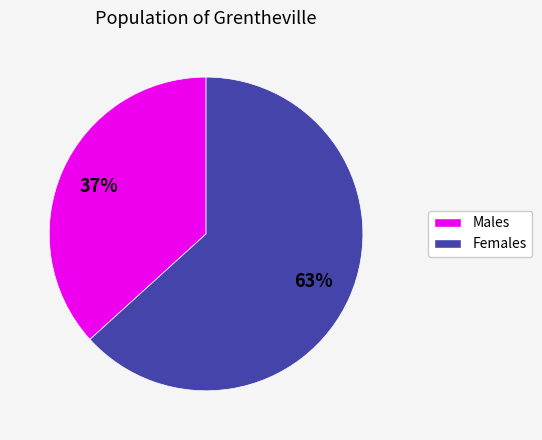

To the nearest percent, what is the average slice percentage?

50%